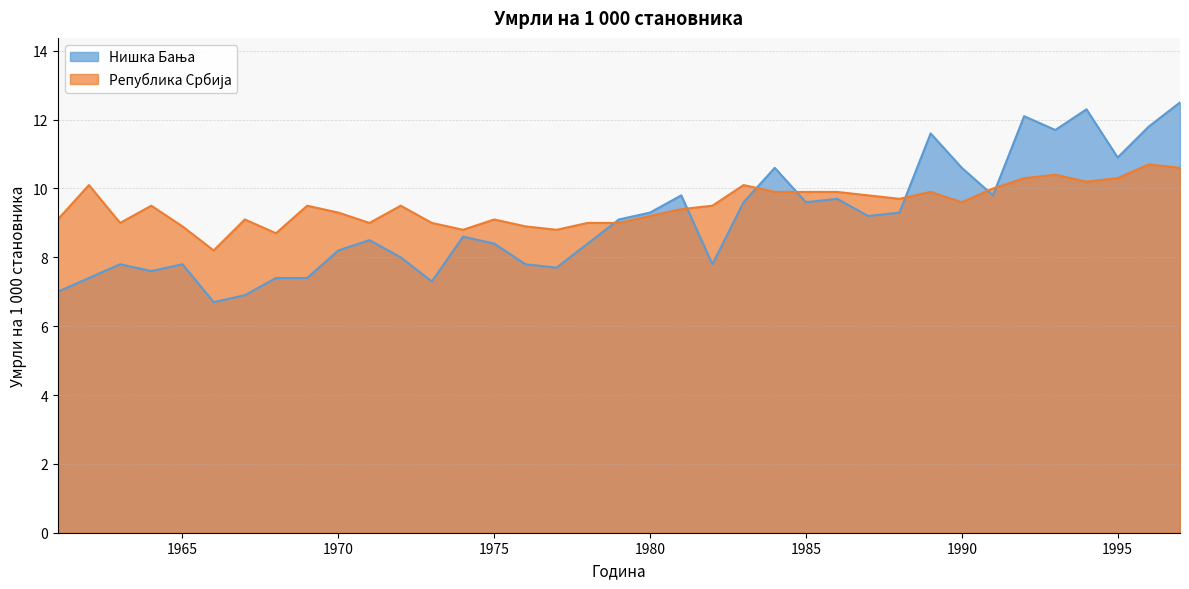

Where does the Република Србија series first go above 9?

1961